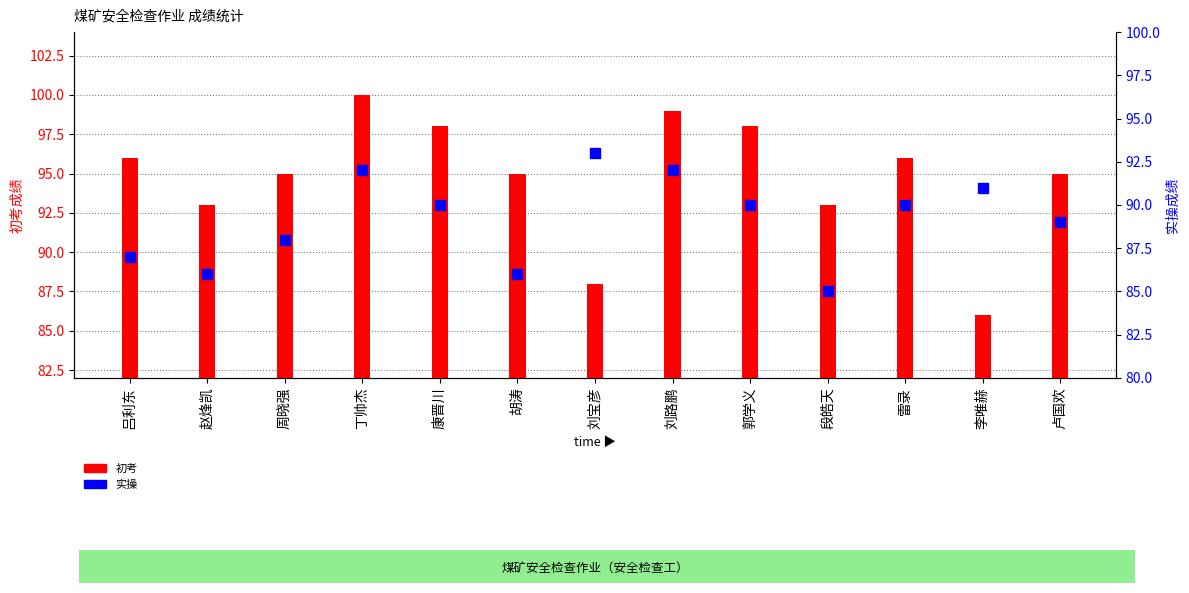

Is the value of 初考 at 郭学义 greater than the value of 实操 at 刘宝彦?

Yes